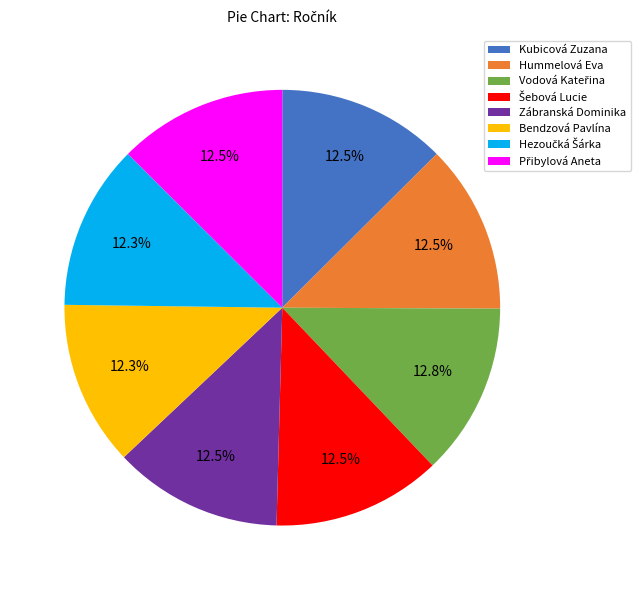

Is there a majority slice in this chart?

No